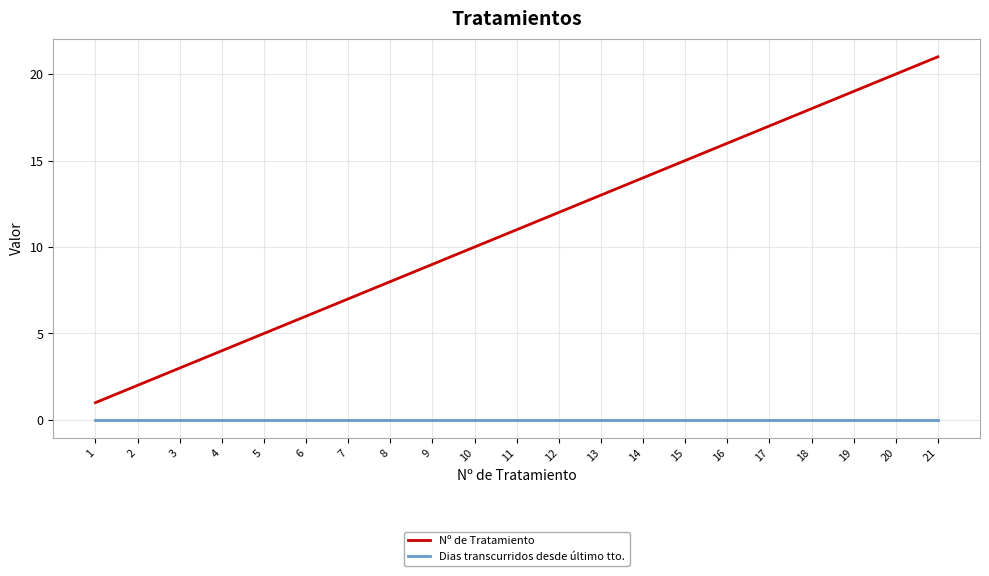

What is the difference between the maximum and minimum values in the Nº de Tratamiento series?

20